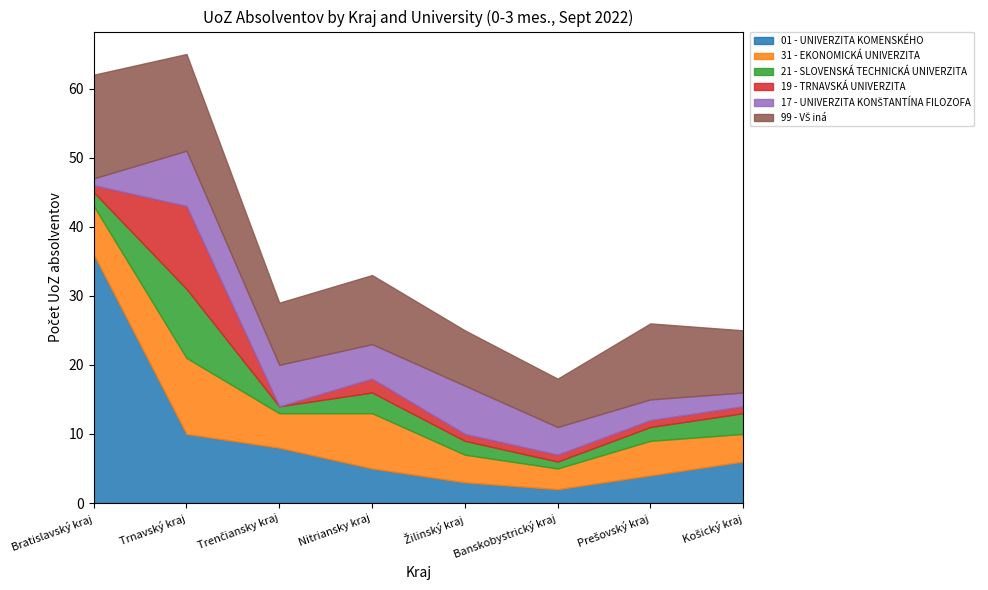

What is the approximate value of 17 - UNIVERZITA KONŠTANTÍNA FILOZOFA at Trenčiansky kraj?

6